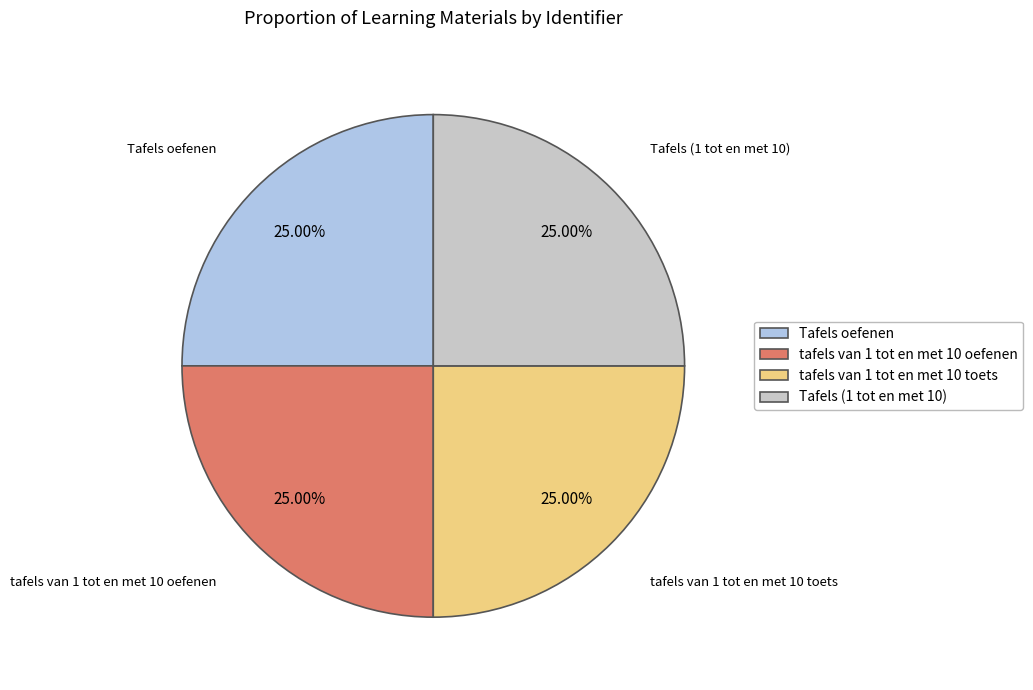

Approximately how many times larger is the value at tafels van 1 tot en met 10 oefenen compared to tafels van 1 tot en met 10 toets?

1.0